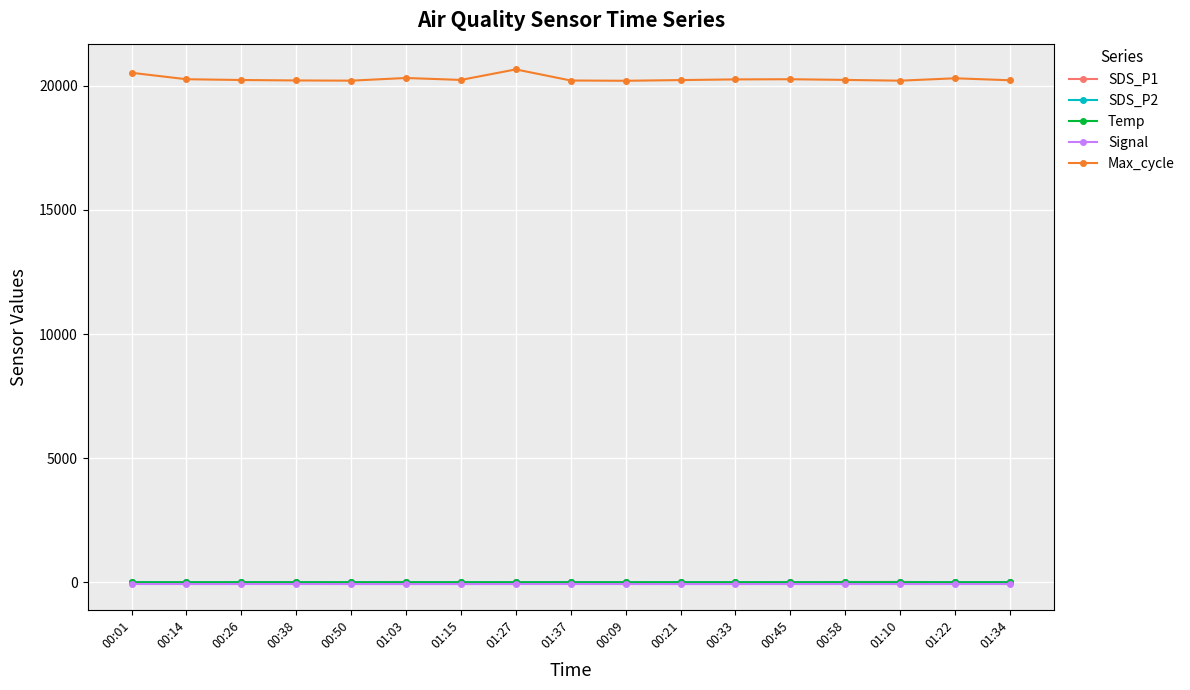

What is the label of the 8th point from the right?

00:09